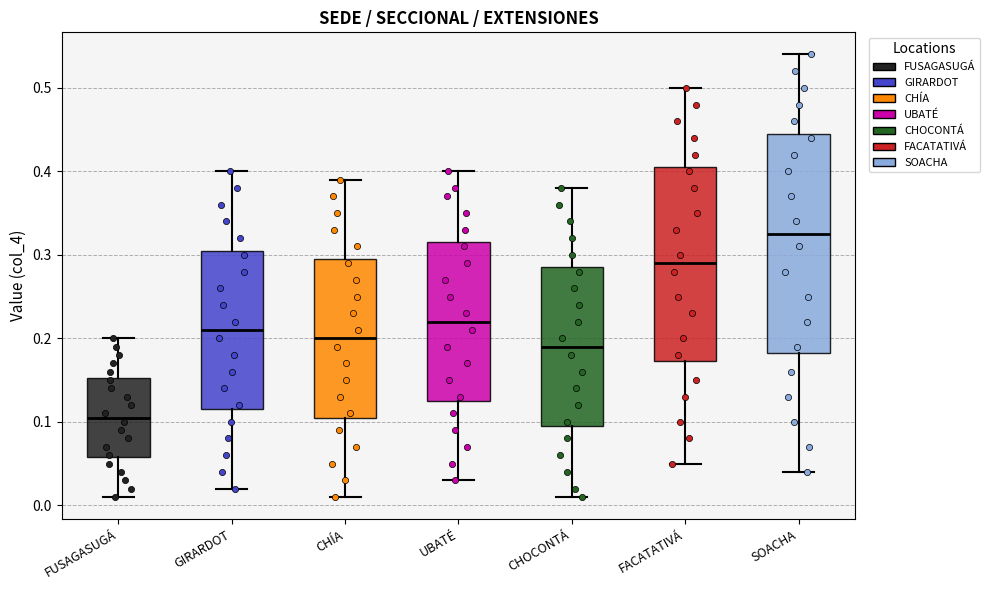

Reading left to right, read every box against the y-axis: the position of its median line, the range the box covers, and the ends of its whiskers. The values are not printed on the chart, so give them approximately, as read against the axis.

FUSAGASUGÁ: median 0.11, box 0.06 to 0.15, whiskers 0.01 to 0.20
GIRARDOT: median 0.21, box 0.12 to 0.31, whiskers 0.02 to 0.40
CHÍA: median 0.20, box 0.11 to 0.30, whiskers 0.01 to 0.39
UBATÉ: median 0.22, box 0.13 to 0.32, whiskers 0.03 to 0.40
CHOCONTÁ: median 0.19, box 0.10 to 0.29, whiskers 0.01 to 0.38
FACATATIVÁ: median 0.29, box 0.17 to 0.41, whiskers 0.05 to 0.50
SOACHA: median 0.33, box 0.18 to 0.45, whiskers 0.04 to 0.54